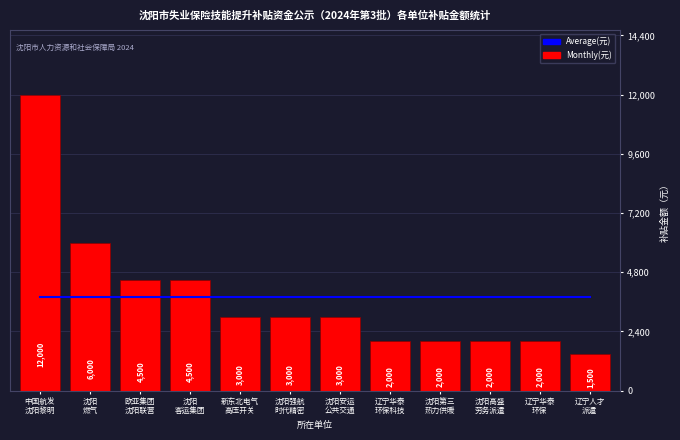

What is the label of the 12th bar from the left?

辽宁人才
派遣